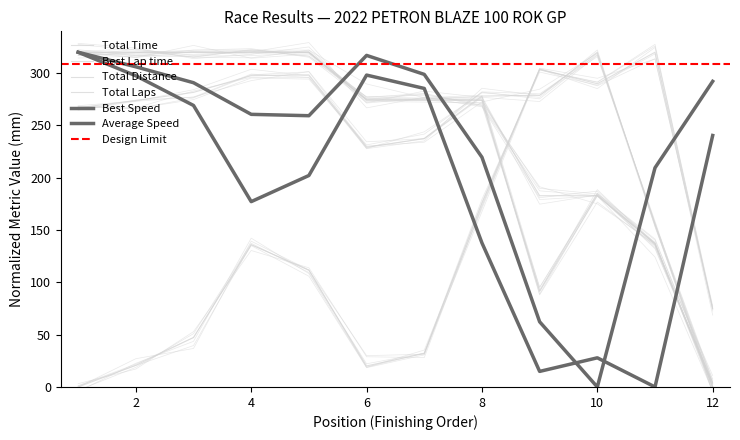

Does the chart have visible grid lines?

No